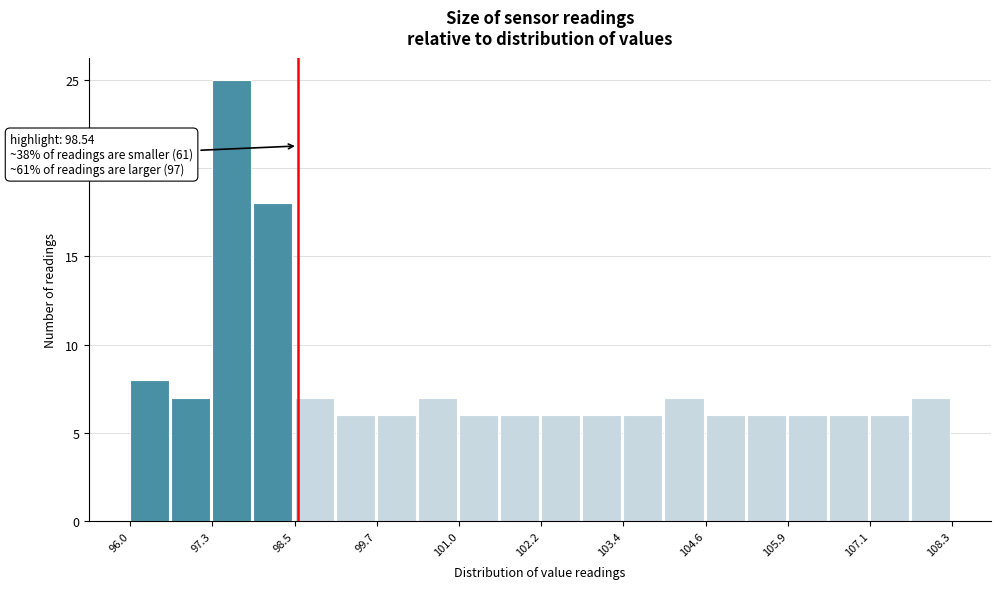

Read against the x-axis, roughly where is the centre of the tallest bar?

97.6